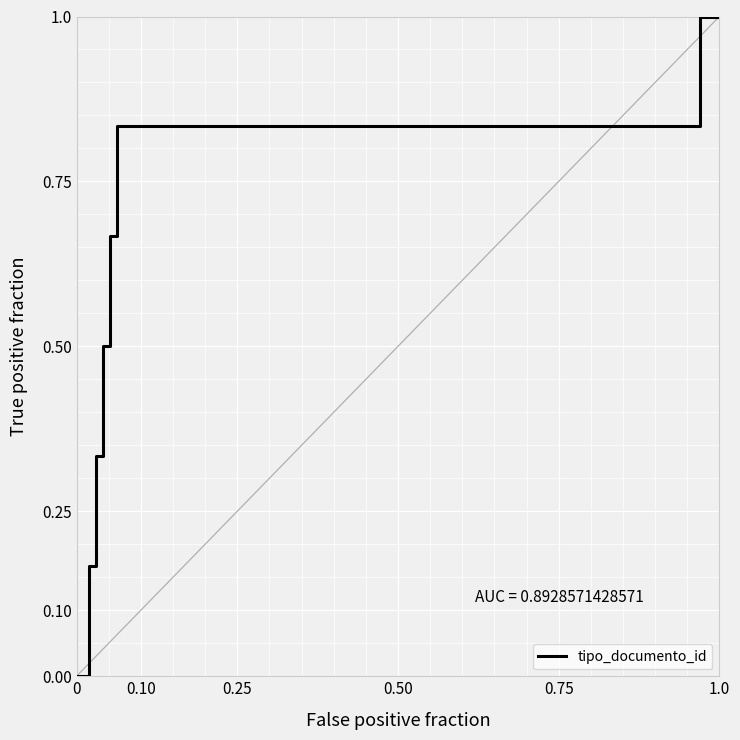

What is the average value?

0.6